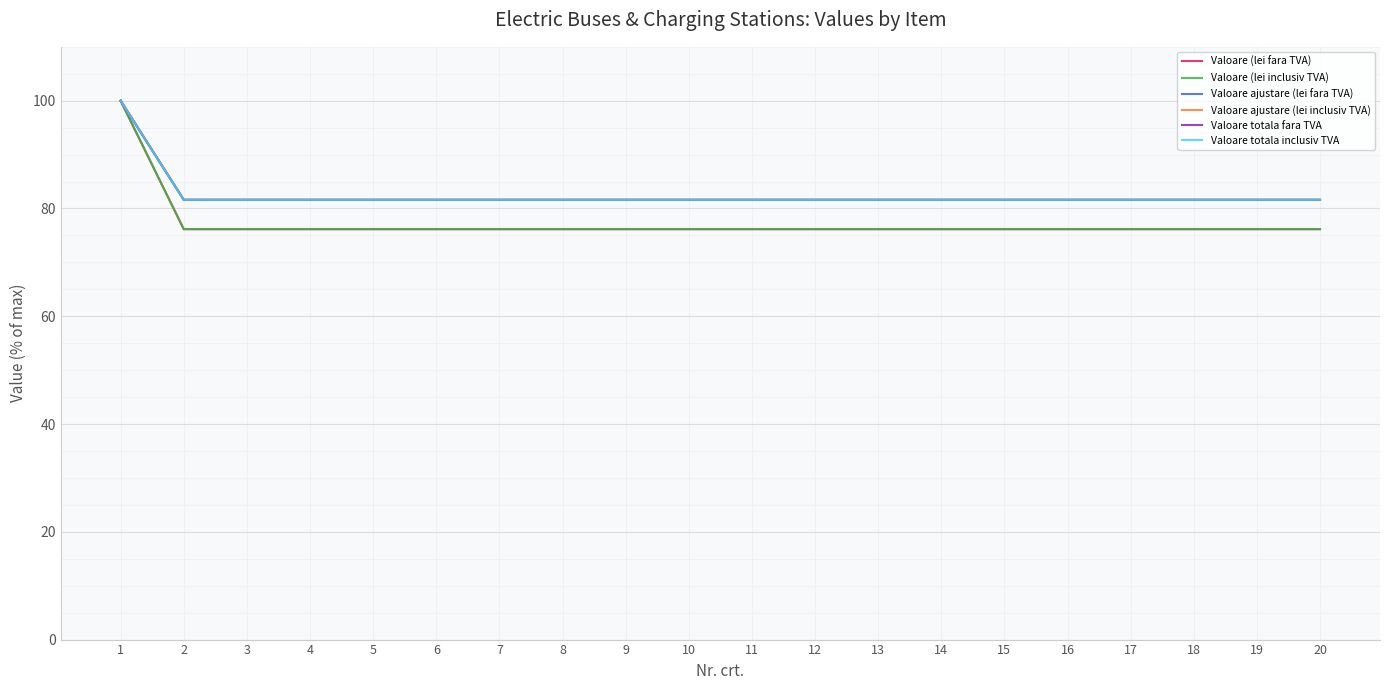

The value of Valoare totala fara TVA at 3 is 81.6. True or false?

True